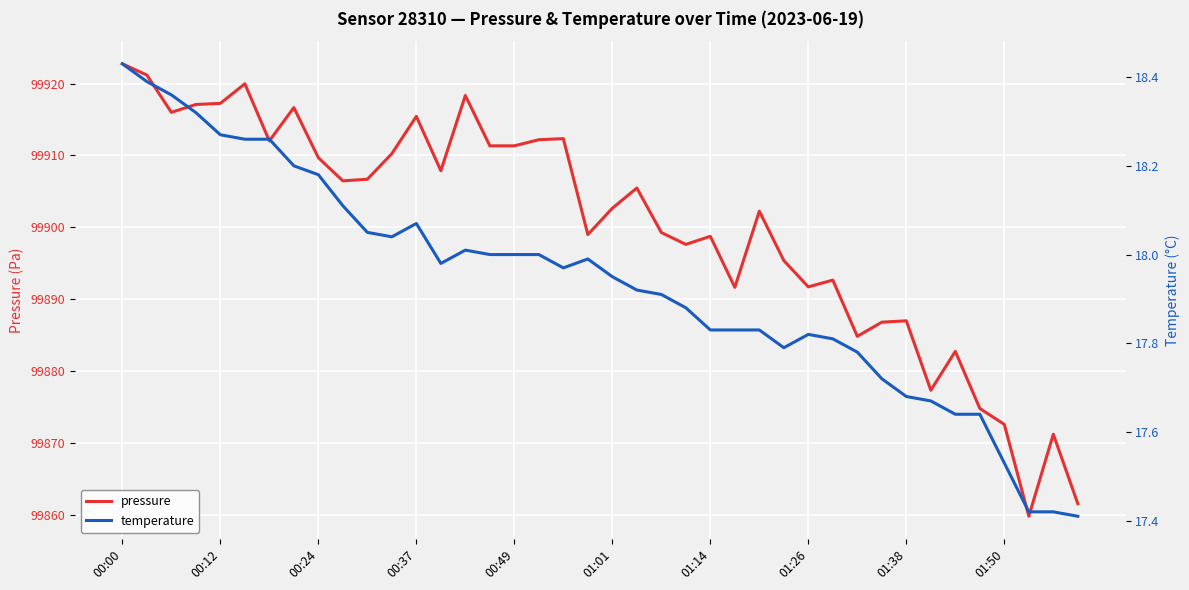

List the series in order of their peak value, lowest first.

temperature, pressure